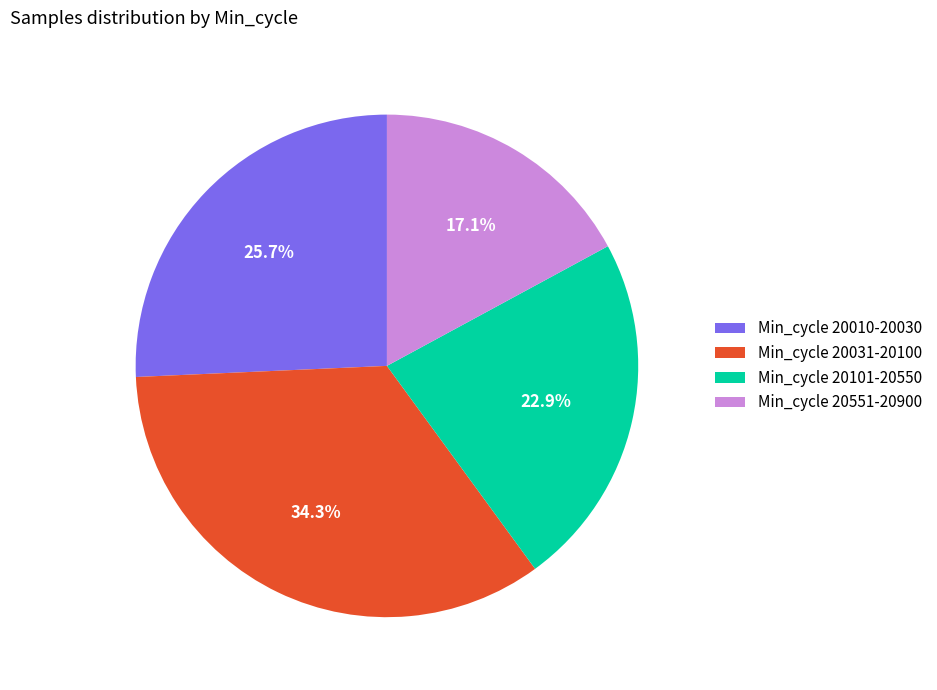

Which category has the smallest portion of the pie?

Min_cycle 20551-20900